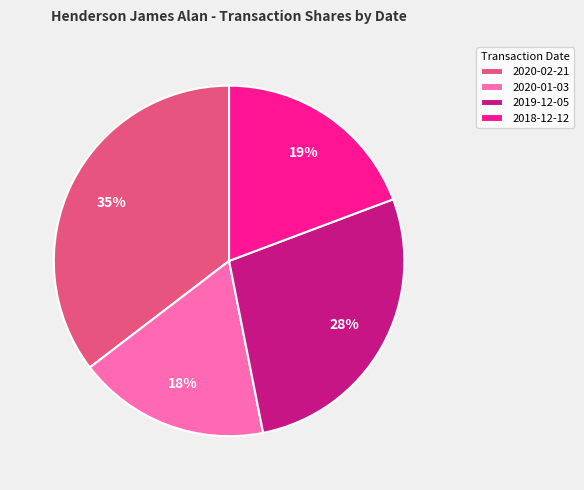

Which category has the biggest portion of the pie?

2020-02-21